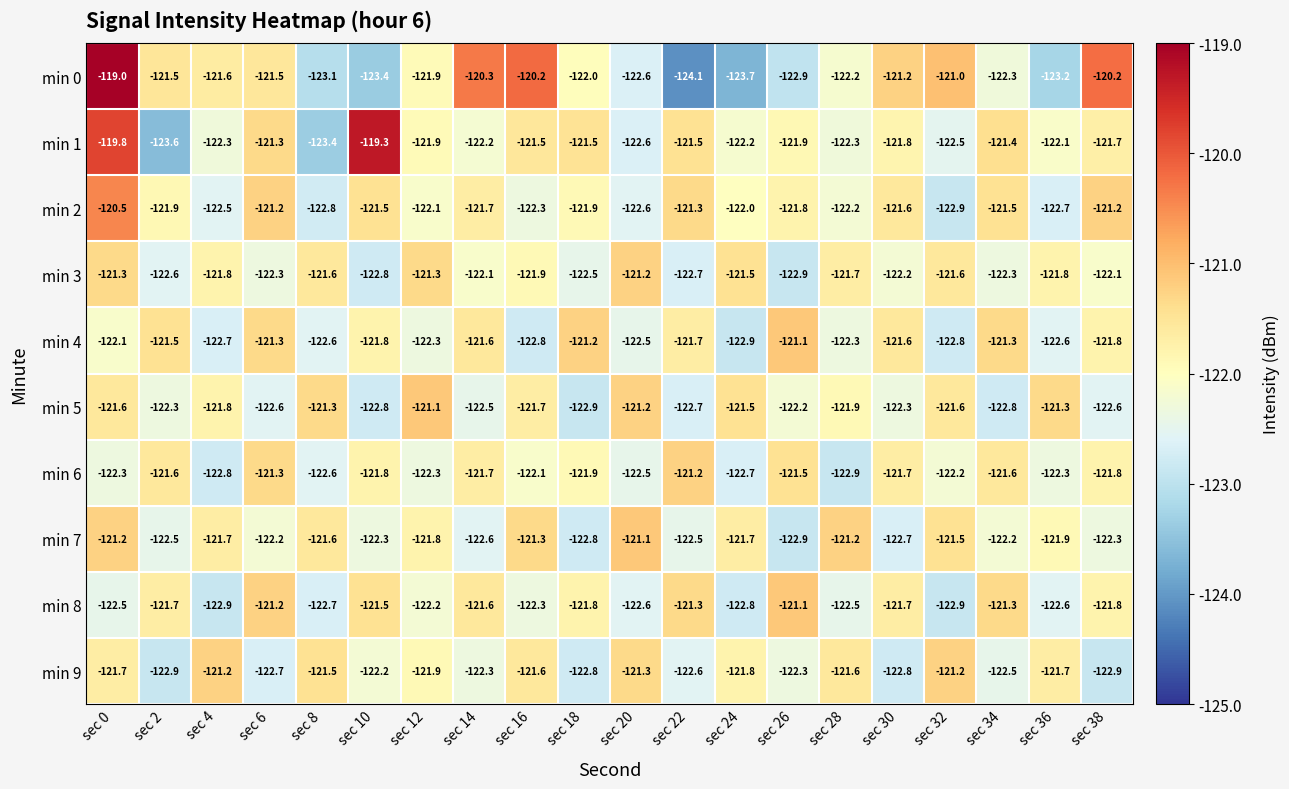

The value of min 1 at sec 4 is -53.6. True or false?

False